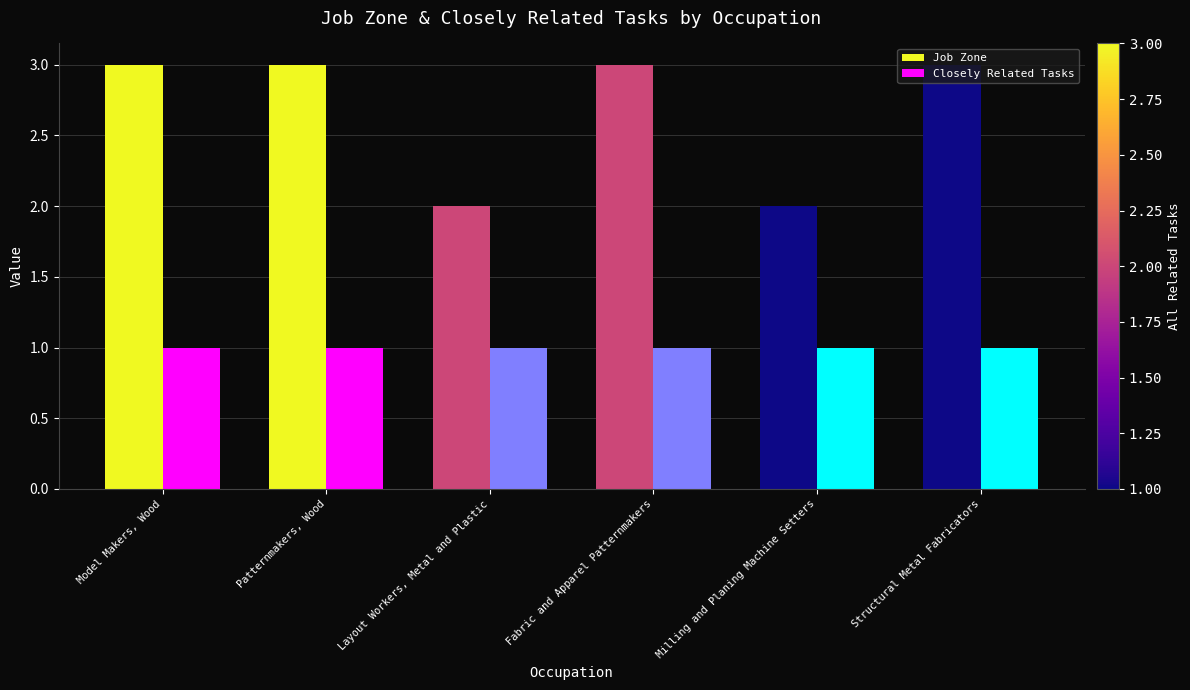

What is the highest value of the Job Zone series?

3